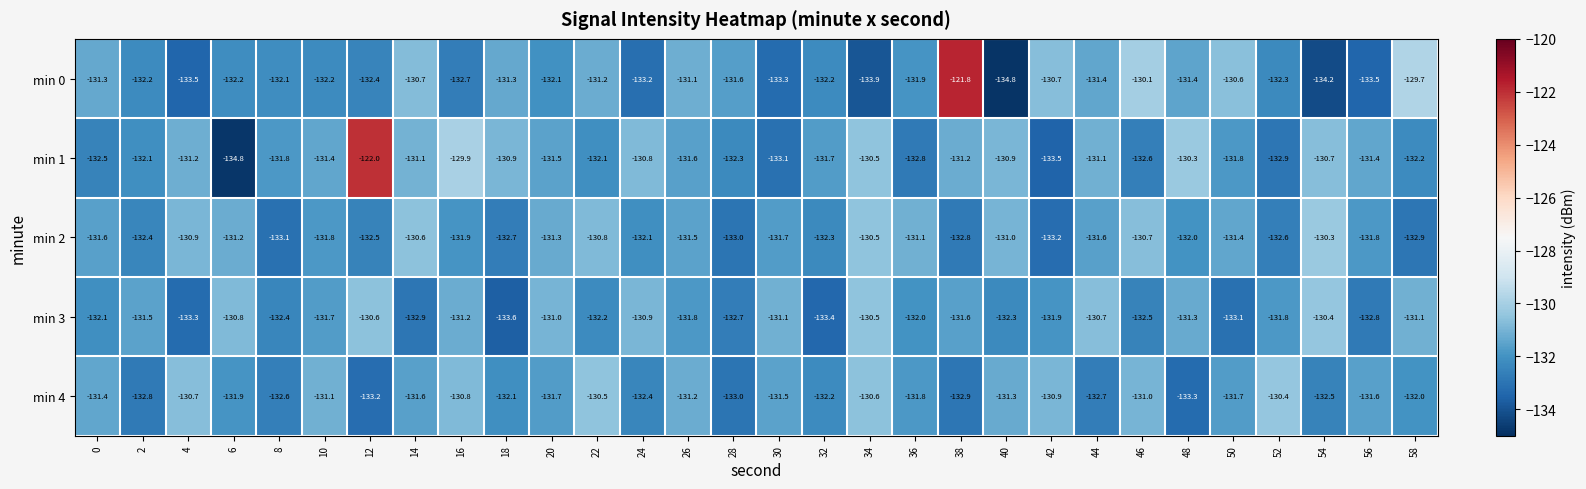

What is the difference between the highest and lowest values at 56?

2.1